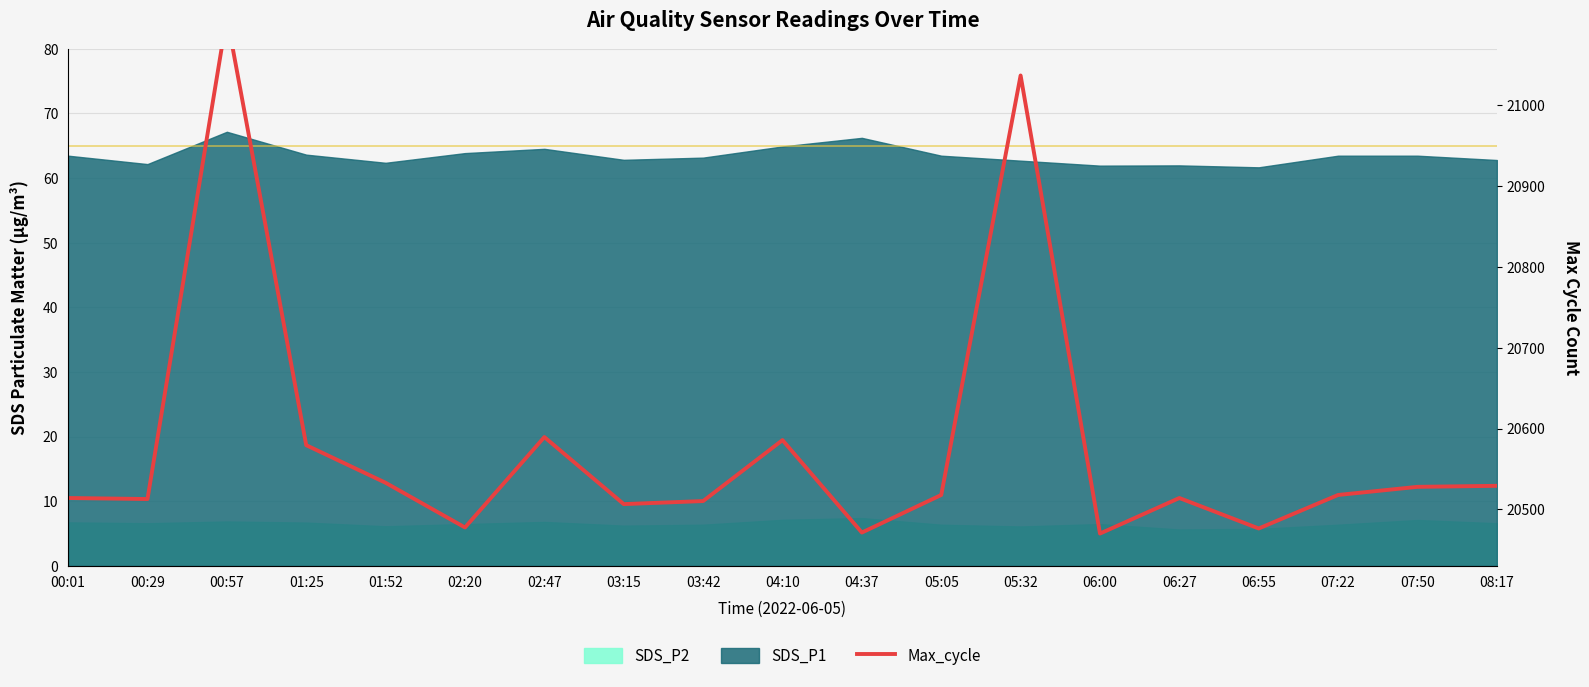

Is it true that the value at 01:25 is 9.5?

False